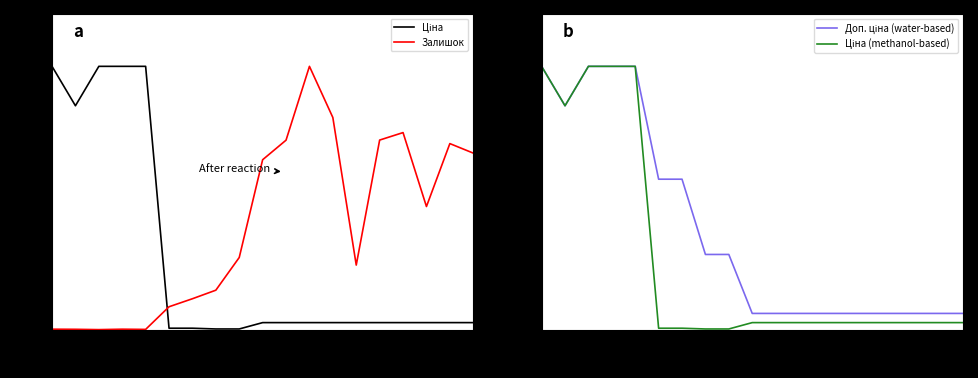

Rank the series by their maximum value, from highest to lowest.

Ціна, Залишок, Доп. ціна (water-based), Ціна (methanol-based)